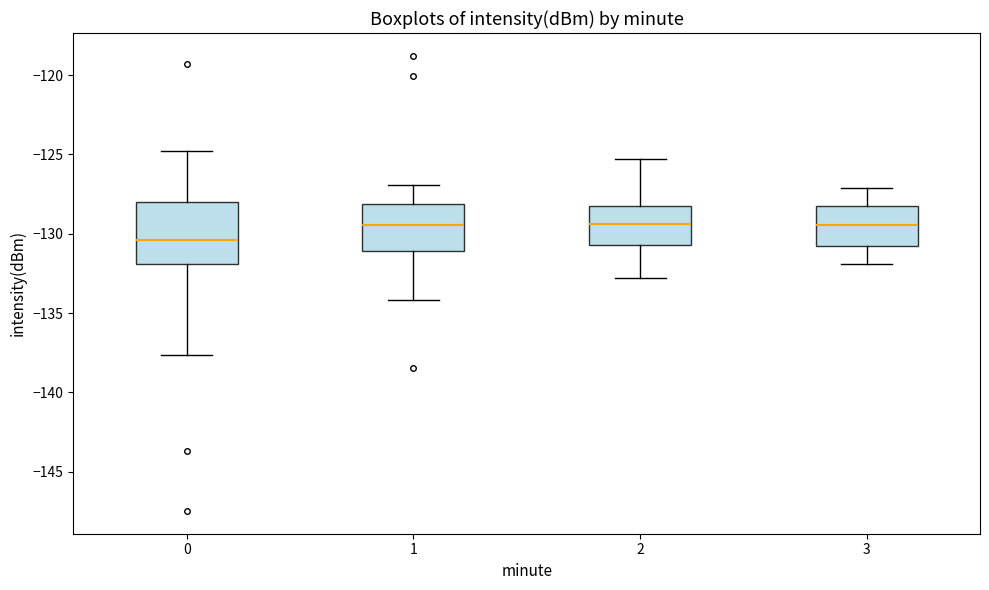

Reading left to right, read every box against the y-axis: the position of its median line, the range the box covers, and the ends of its whiskers. The values are not printed on the chart, so give them approximately, as read against the axis.

0: median -130.5, box -132.0 to -128.0, whiskers -137.5 to -125.0
1: median -129.5, box -131.0 to -128.0, whiskers -134.0 to -127.0
2: median -129.5, box -130.5 to -128.0, whiskers -133.0 to -125.5
3: median -129.5, box -130.5 to -128.0, whiskers -132.0 to -127.0